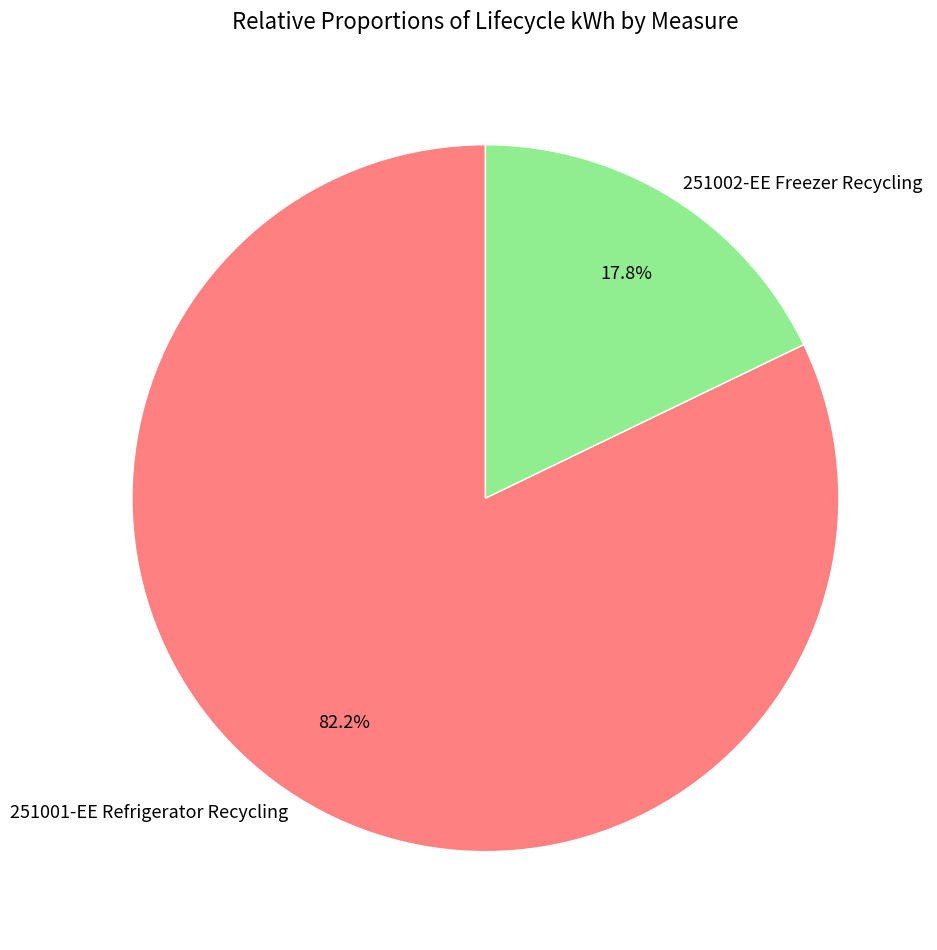

To the nearest percent, what percentage of the pie is 251002-EE Freezer Recycling?

18%